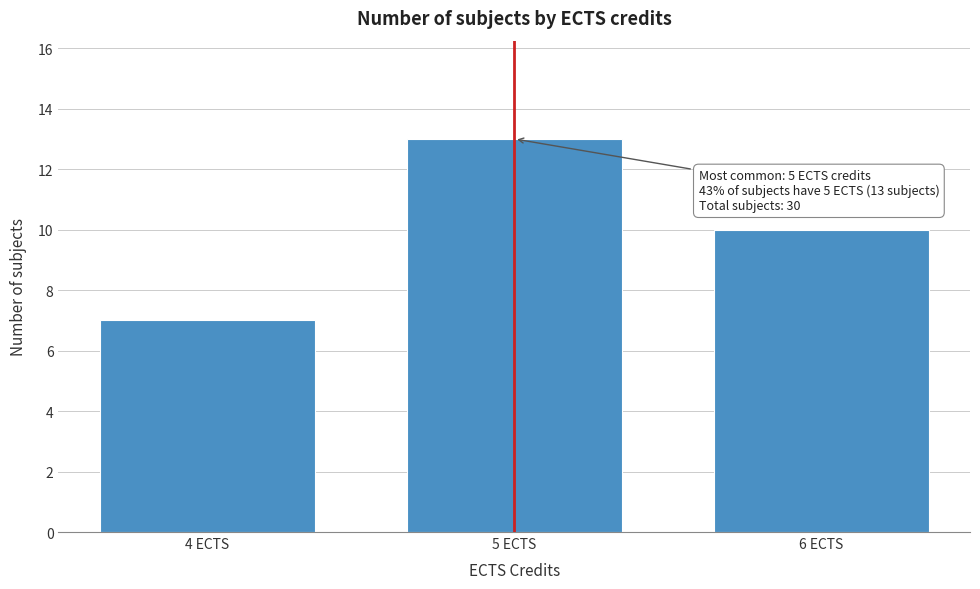

Reading left to right, what are all the values shown in this chart?

7	13	10